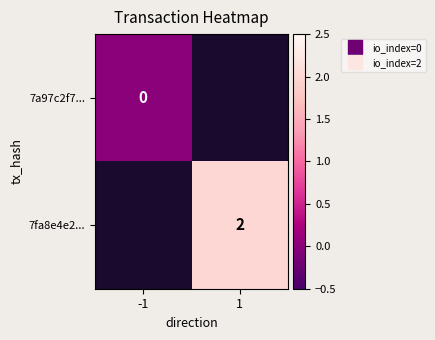

Which category has the highest value in the 7a97c2f7... series?

-1